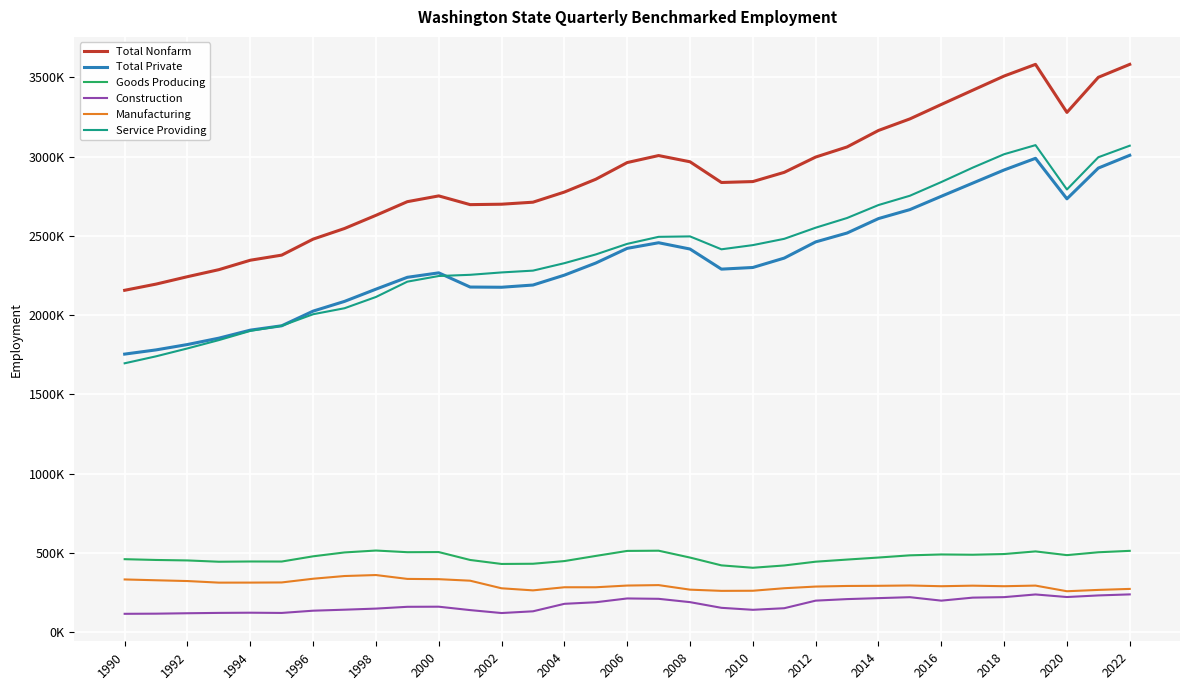

Is this an area chart (filled region under the line)?

No